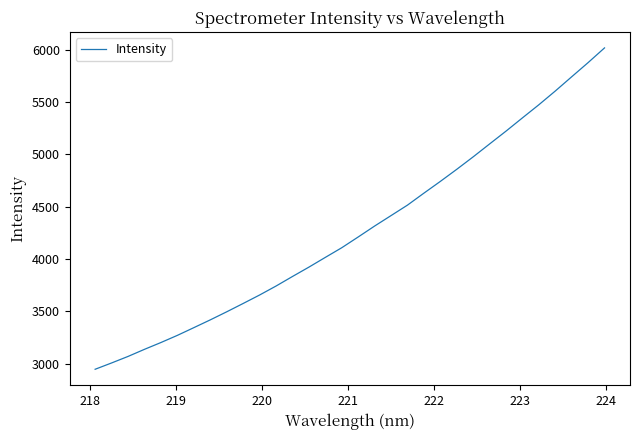

What is the greatest value displayed?

6018.6